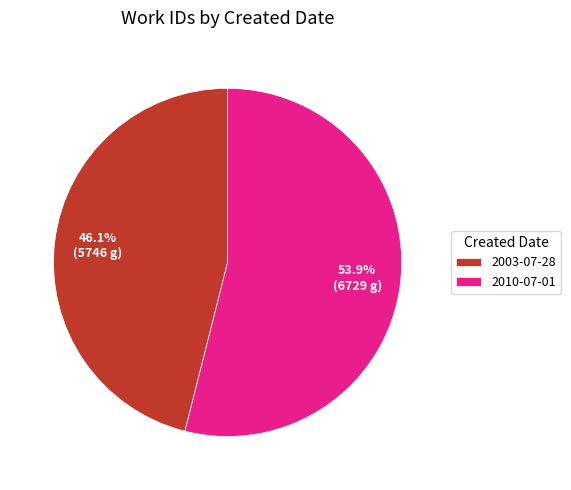

Is there a majority slice in this chart?

Yes